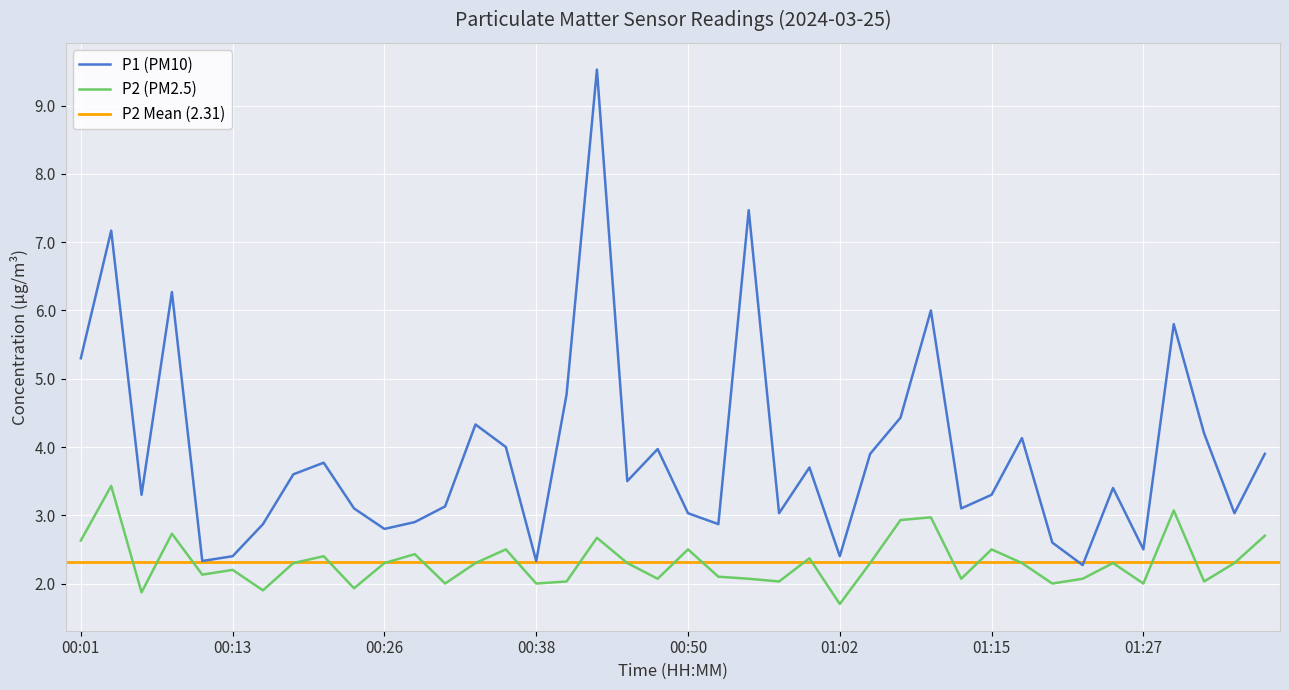

What is the value of the P2 point at the 36th from the left?

2.0